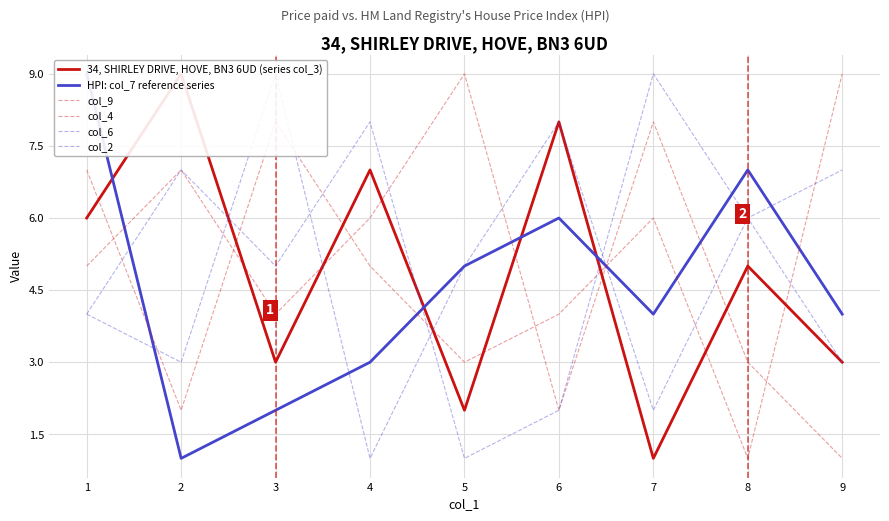

Count the number of categories in the chart.

9